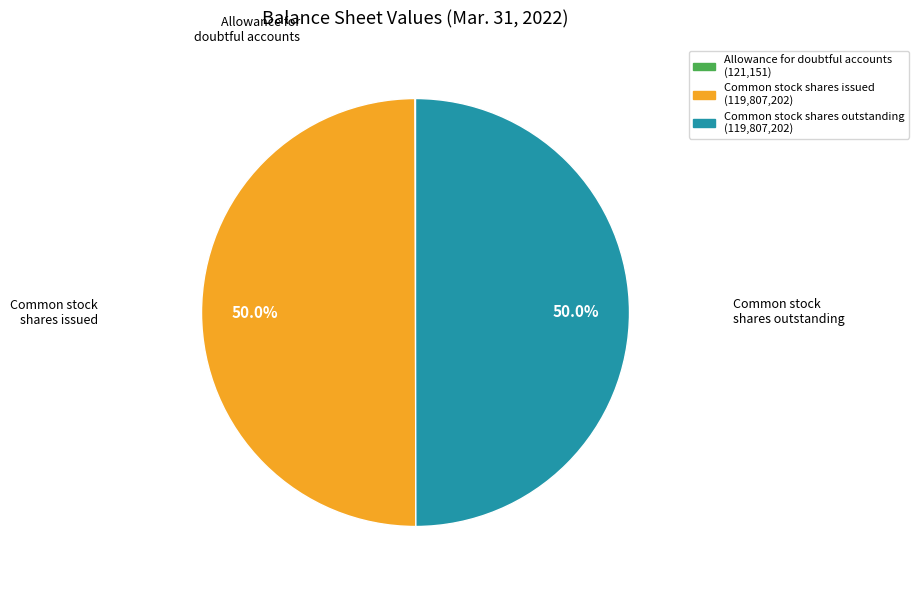

Approximately how many times larger is the value at Common stock shares issued (119,807,202) compared to Common stock shares outstanding (119,807,202)?

1.0